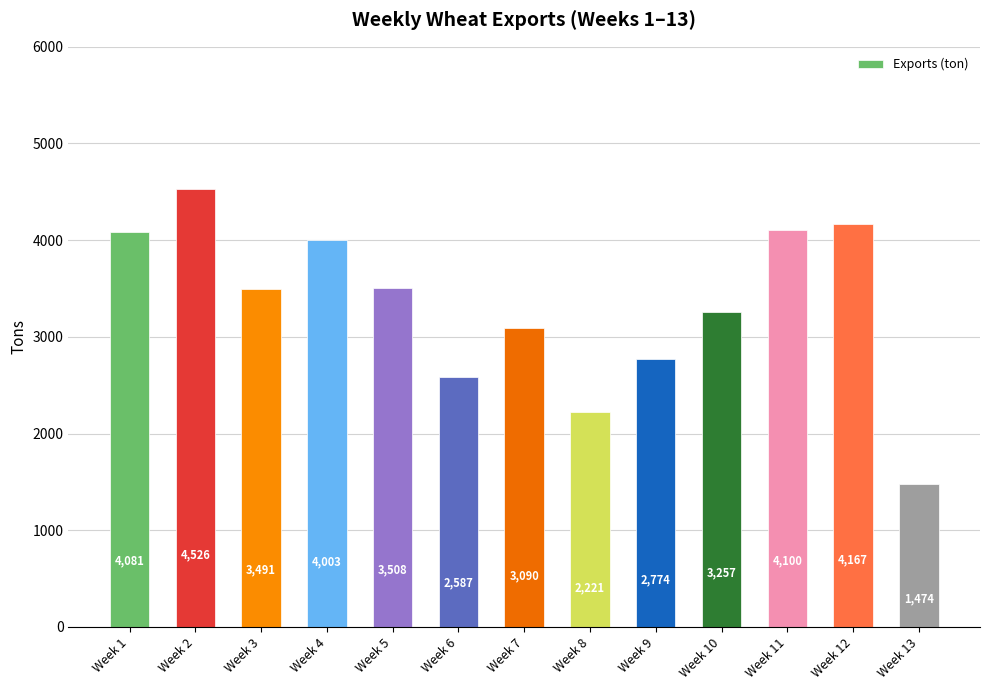

What is the change in value from Week 4 to Week 5?

-495